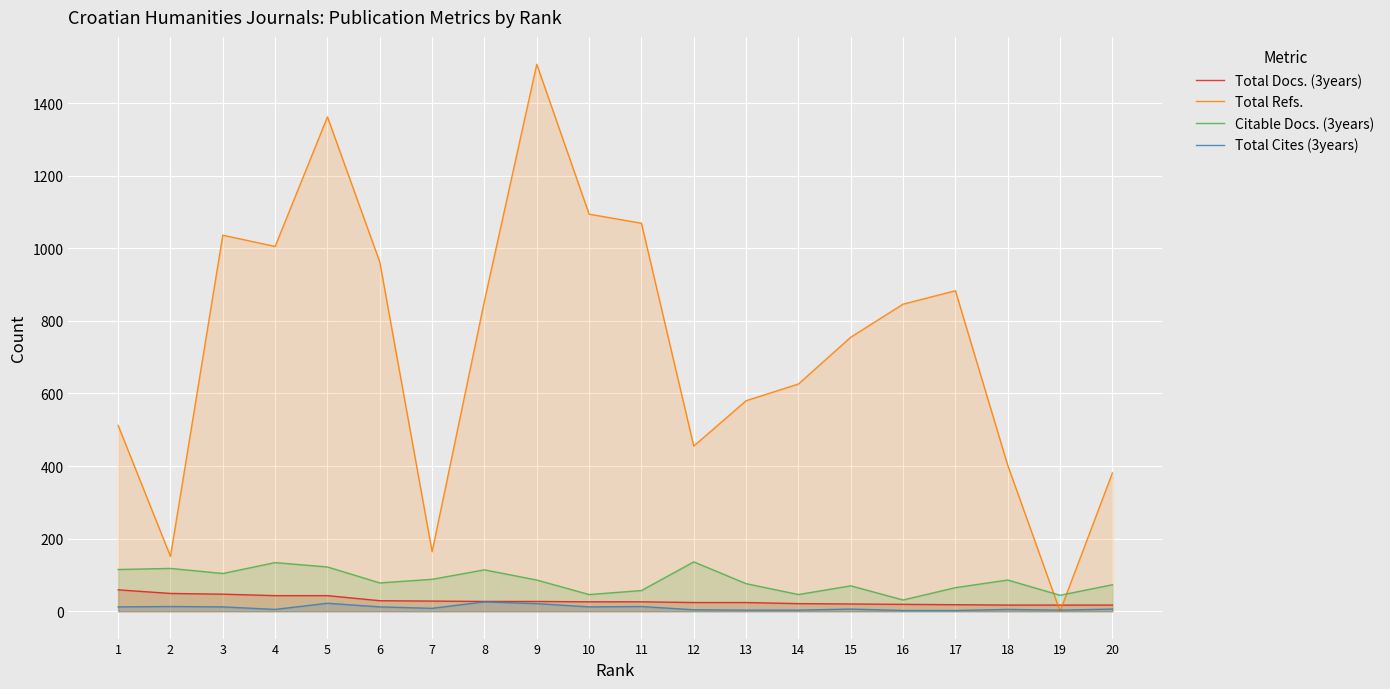

Where is the first local maximum for Total Cites (3years)?

2